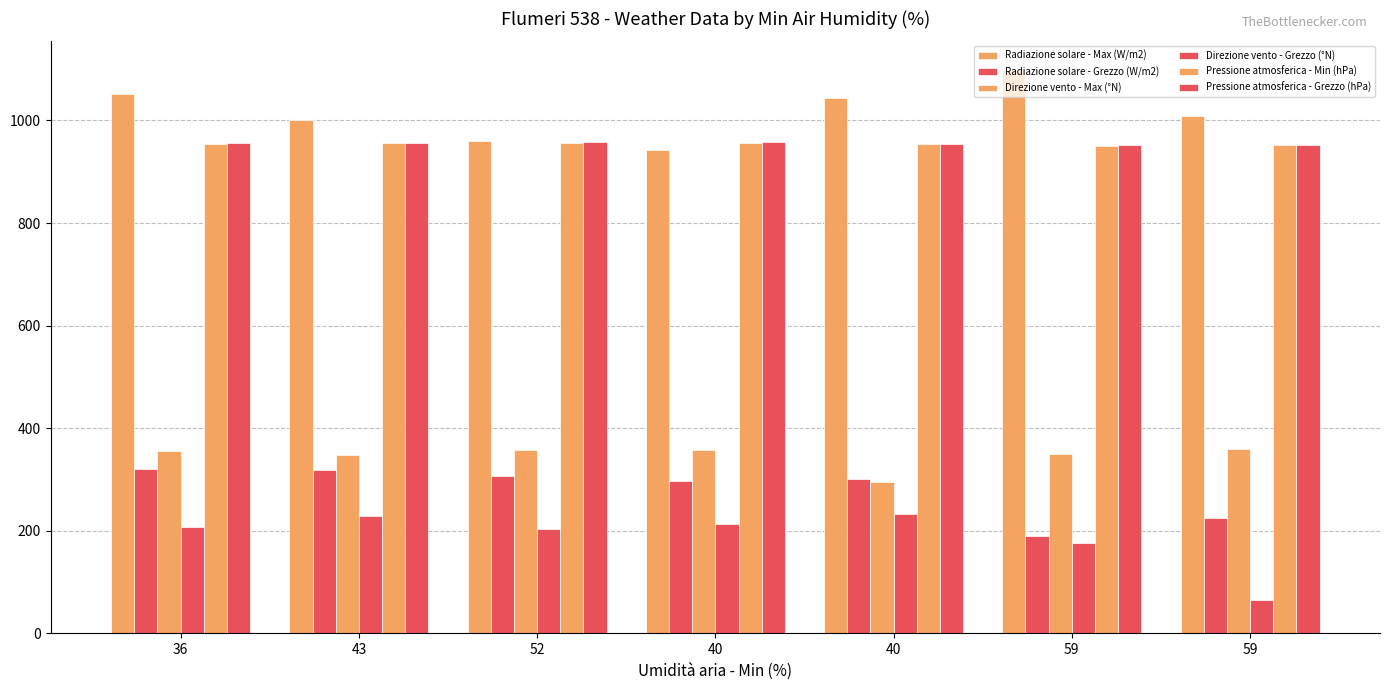

What is the difference between the Radiazione solare - Max (W/m2) values at 59 and 40?

34.0